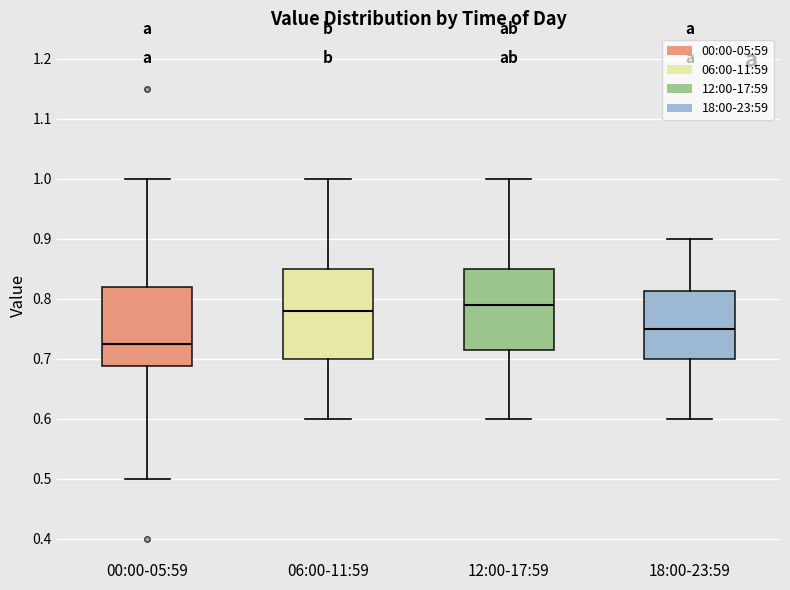

Comparing the boxes themselves (not the whiskers), which one is the tallest?

06:00-11:59